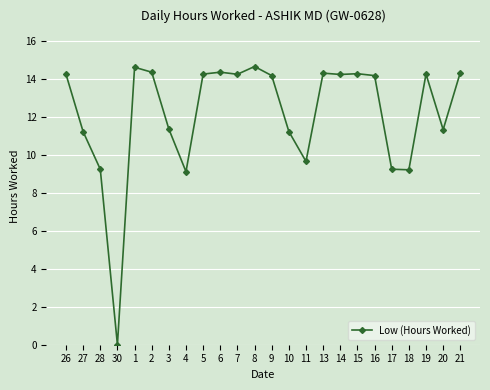

True or false: there are more than 1 points higher than both neighbors.

True